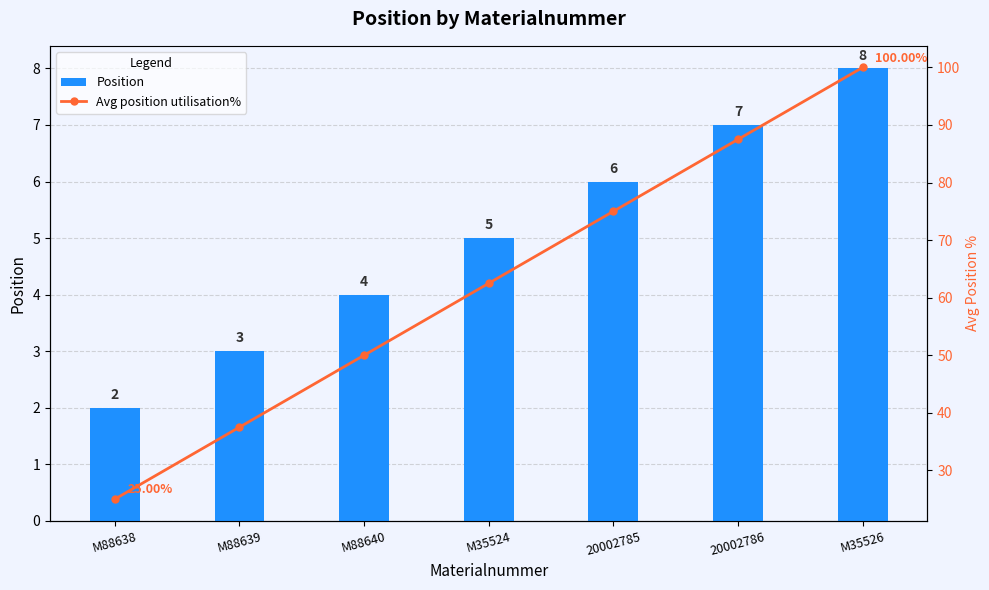

What position from the right is M35526?

1